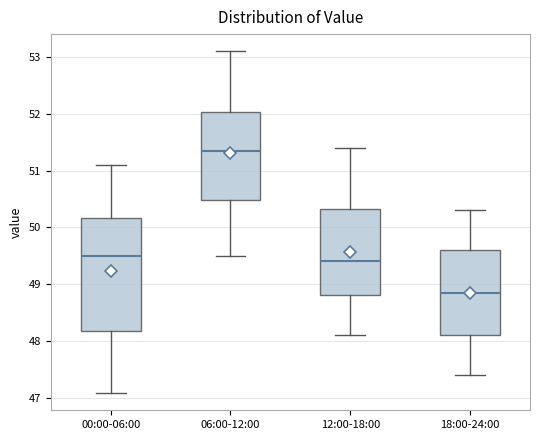

Reading left to right, read every box against the y-axis: the position of its median line, the range the box covers, and the ends of its whiskers. The values are not printed on the chart, so give them approximately, as read against the axis.

00:00-06:00: median 49.5, box 48.2 to 50.2, whiskers 47.1 to 51.1
06:00-12:00: median 51.4, box 50.5 to 52.0, whiskers 49.5 to 53.1
12:00-18:00: median 49.4, box 48.8 to 50.3, whiskers 48.1 to 51.4
18:00-24:00: median 48.9, box 48.1 to 49.6, whiskers 47.4 to 50.3